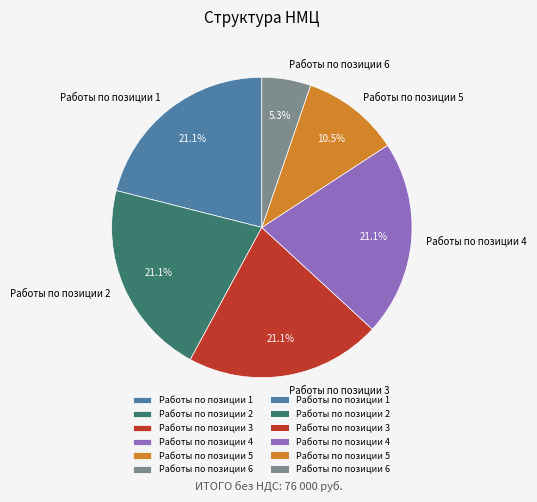

Is it true that Работы по позиции 6 is 15% of the pie?

False